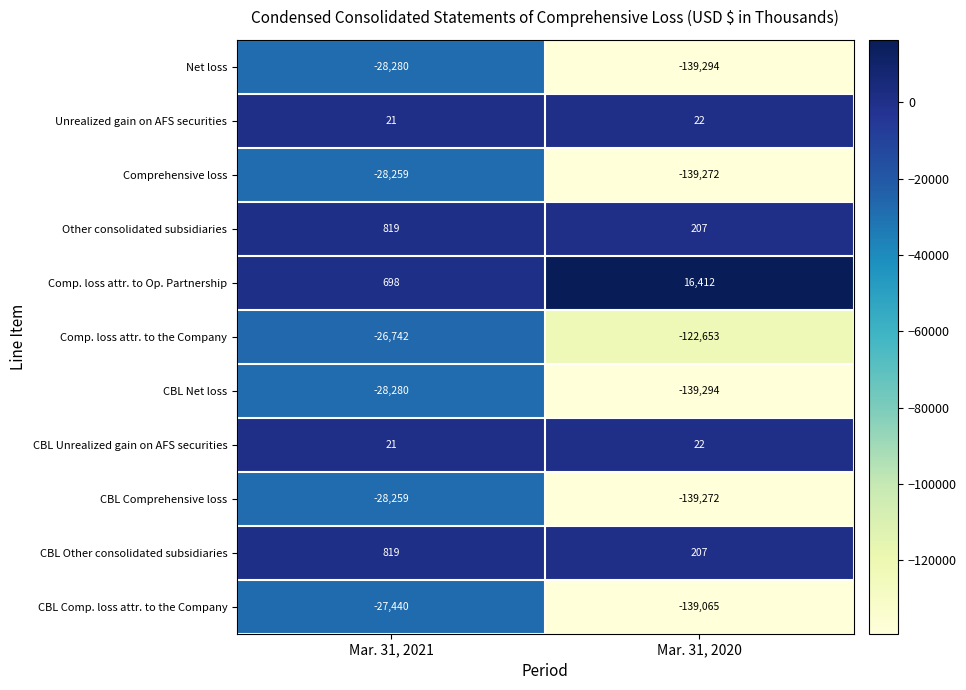

List the labels in order of CBL Comp. loss attr. to the Company value, smallest first.

Mar. 31, 2020, Mar. 31, 2021